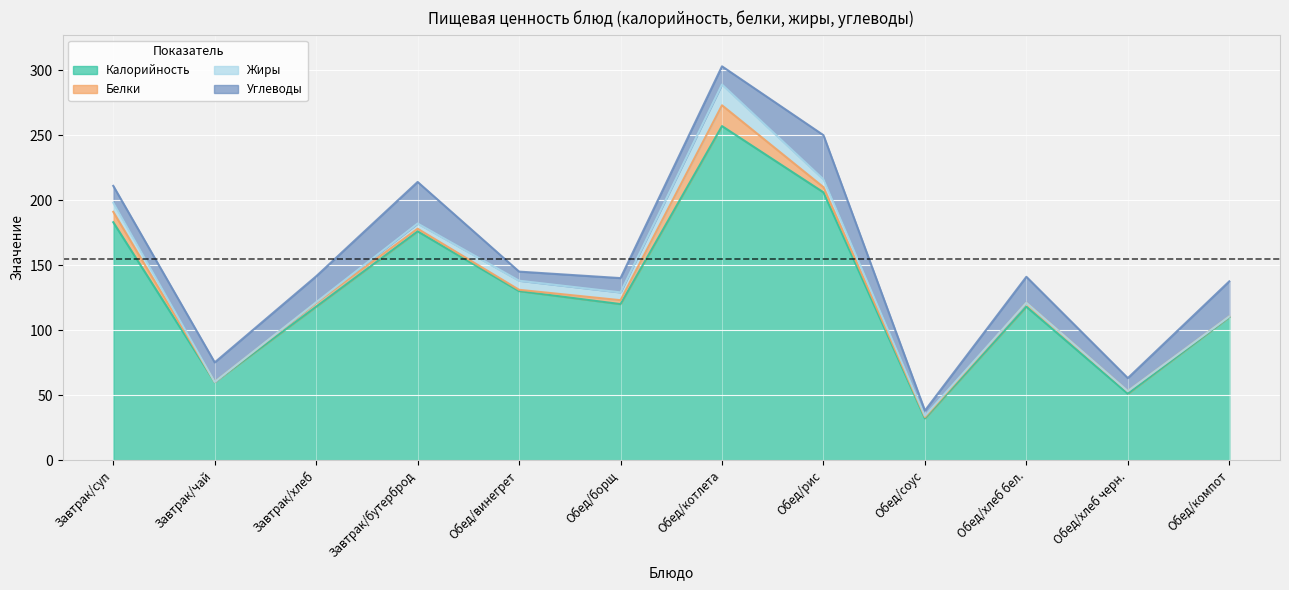

At which label does Белки reach its minimum?

Завтрак/чай